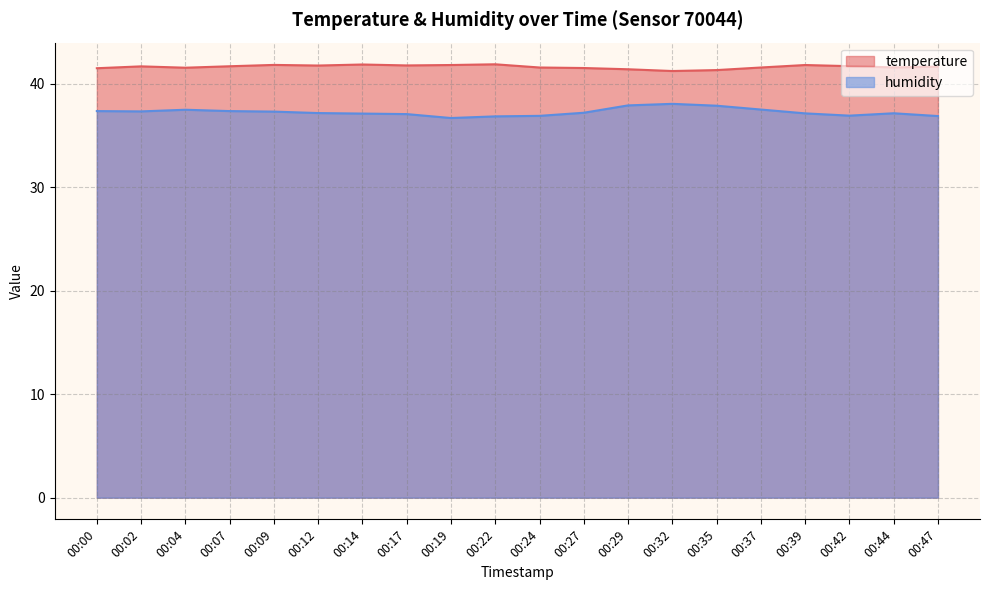

At which label does humidity reach its peak?

00:32